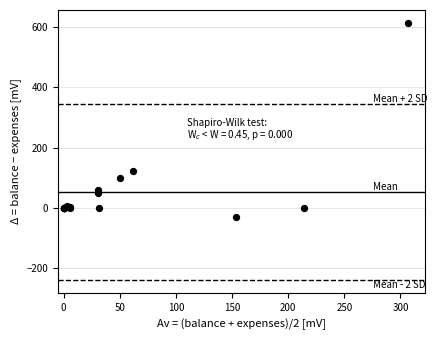

What Y value in the scatter plot is closest to 292?

123.4